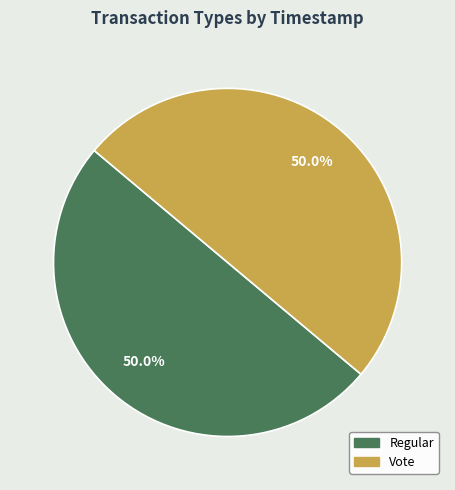

How many slices are in this pie chart?

2